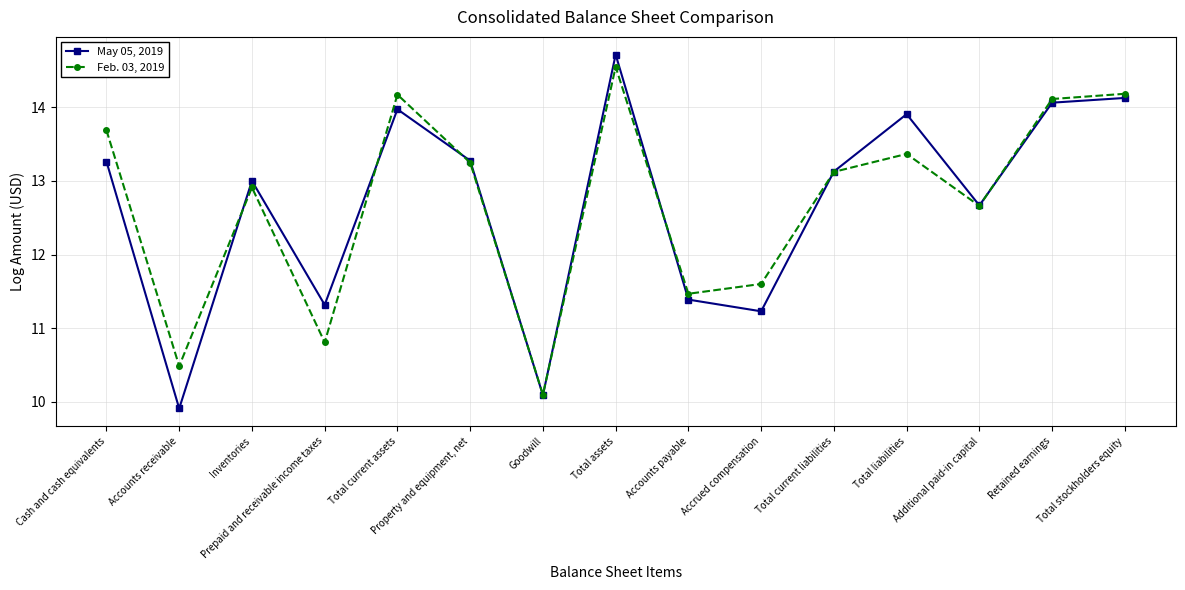

Reading left to right, what are all the values shown in this chart?

May 05, 2019: 13.3	9.9	13.0	11.3	14.0	13.3	10.1	14.7	11.4	11.2	13.1	13.9	12.7	14.1	14.1
Feb. 03, 2019: 13.7	10.5	12.9	10.8	14.2	13.2	10.1	14.6	11.5	11.6	13.1	13.4	12.7	14.1	14.2